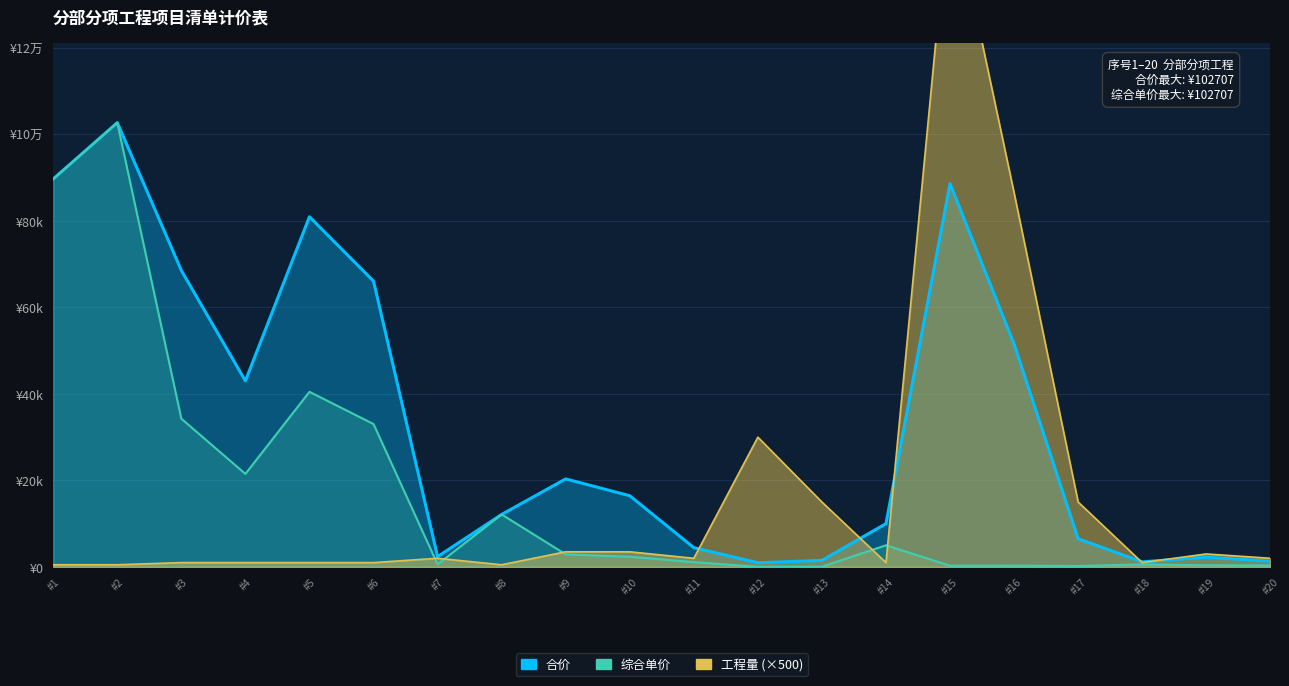

Is it true that 综合单价 equals 224.3 at #20?

False